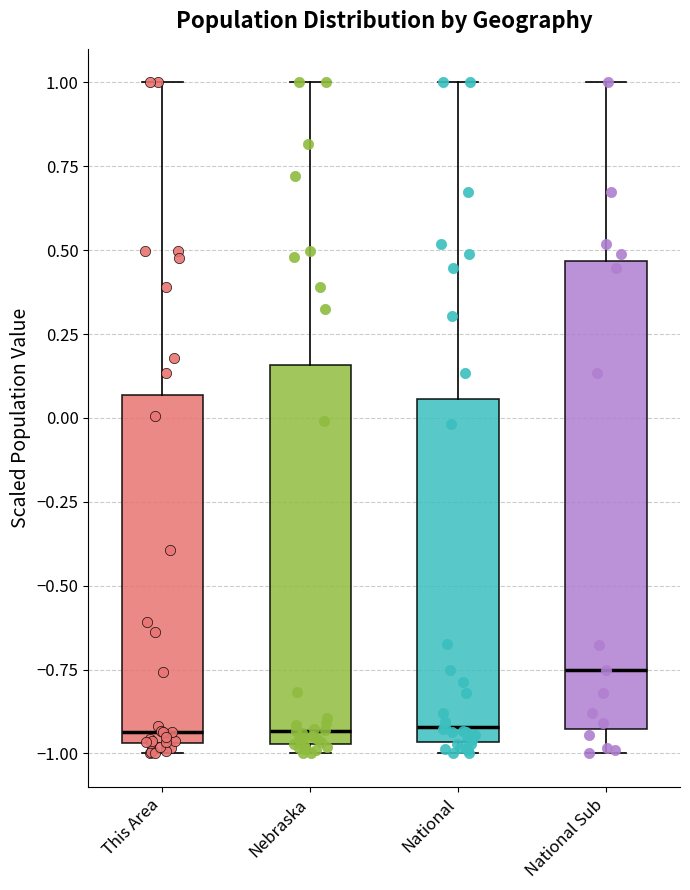

Reading left to right, transcribe this box plot: for each box, give where its median line is, the range the box spans, and where its two whiskers end, as read against the y-axis. The values are not printed on the chart, so give them approximately, as read against the axis.

This Area: median -0.95 (just above the box's lower edge), box -0.95 to 0.05, whiskers -1.00 to 1.00
Nebraska: median -0.95 (just above the box's lower edge), box -0.95 to 0.15, whiskers -1.00 to 1.00
National: median -0.90, box -0.95 to 0.05, whiskers -1.00 to 1.00
National Sub: median -0.75, box -0.95 to 0.45, whiskers -1.00 to 1.00